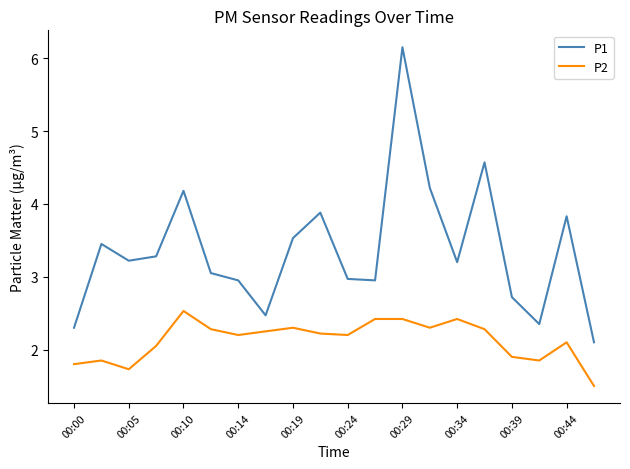

List the series in order of their peak value, lowest first.

P2, P1